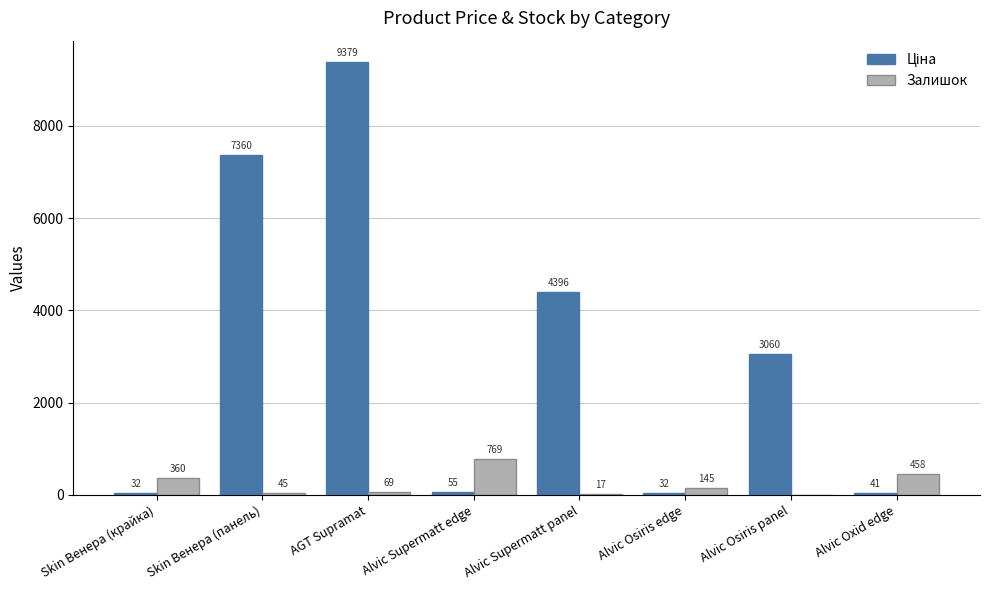

What is the approximate value of Залишок at Skin Венера (крайка)?

360.0